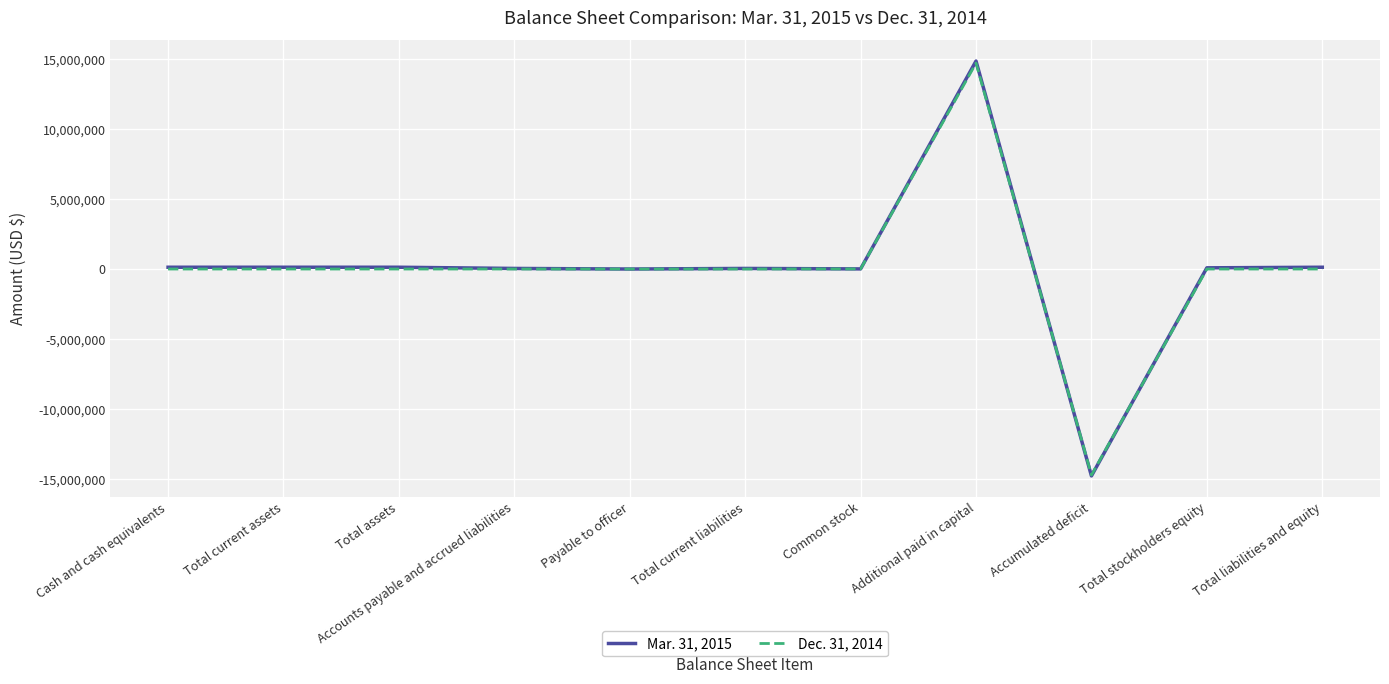

How many intersections are there between Dec. 31, 2014 and Mar. 31, 2015?

2